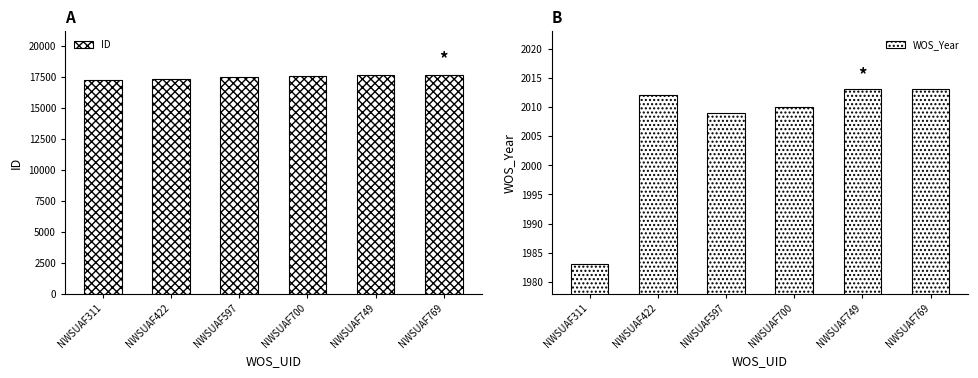

What is the difference between the WOS_Year values at NWSUAF422 and NWSUAF769?

1